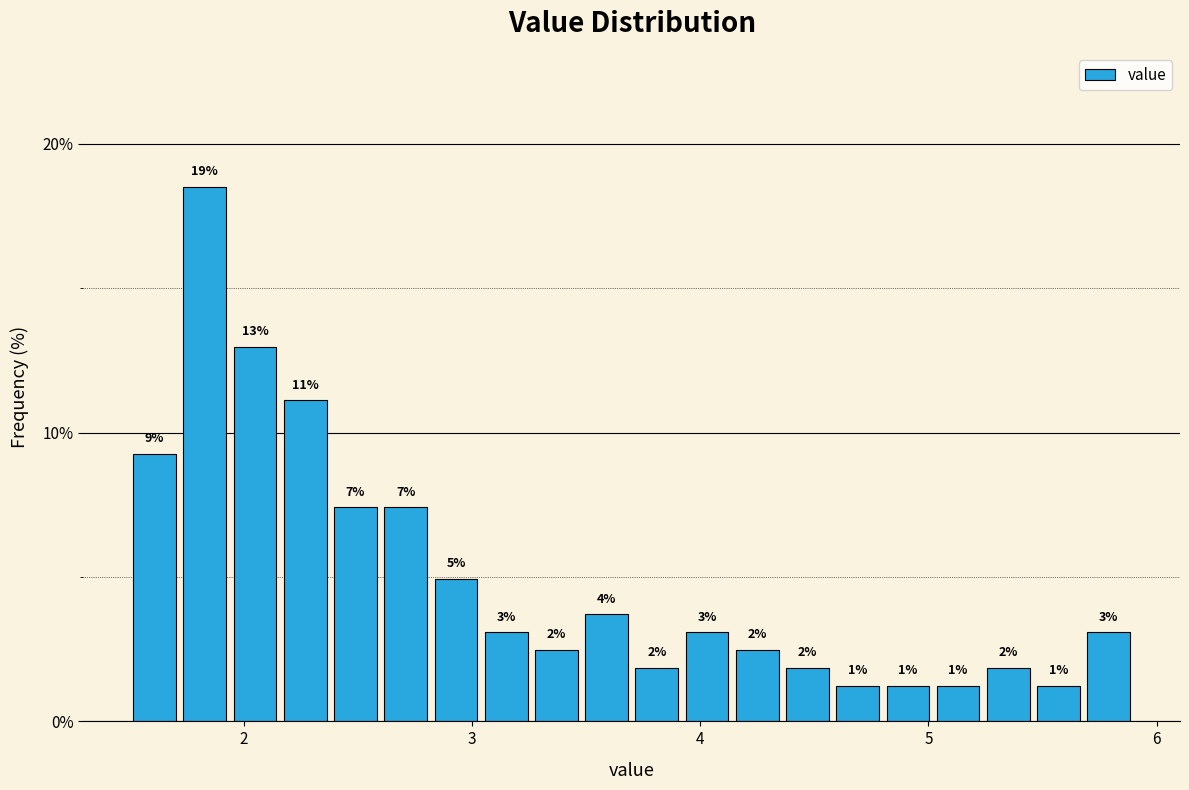

Around what value on the x-axis is the tallest bar? Give the approximate position of its centre, as read against the axis.

1.8